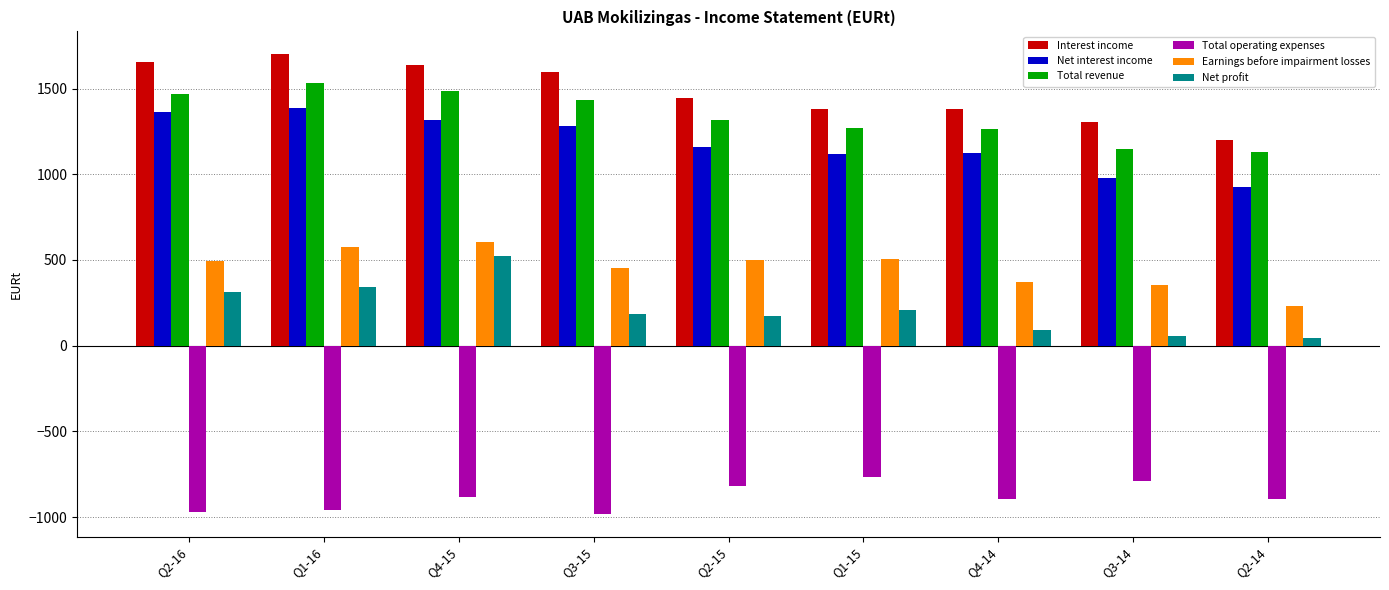

At how many categories does at least one series exceed 778?

9